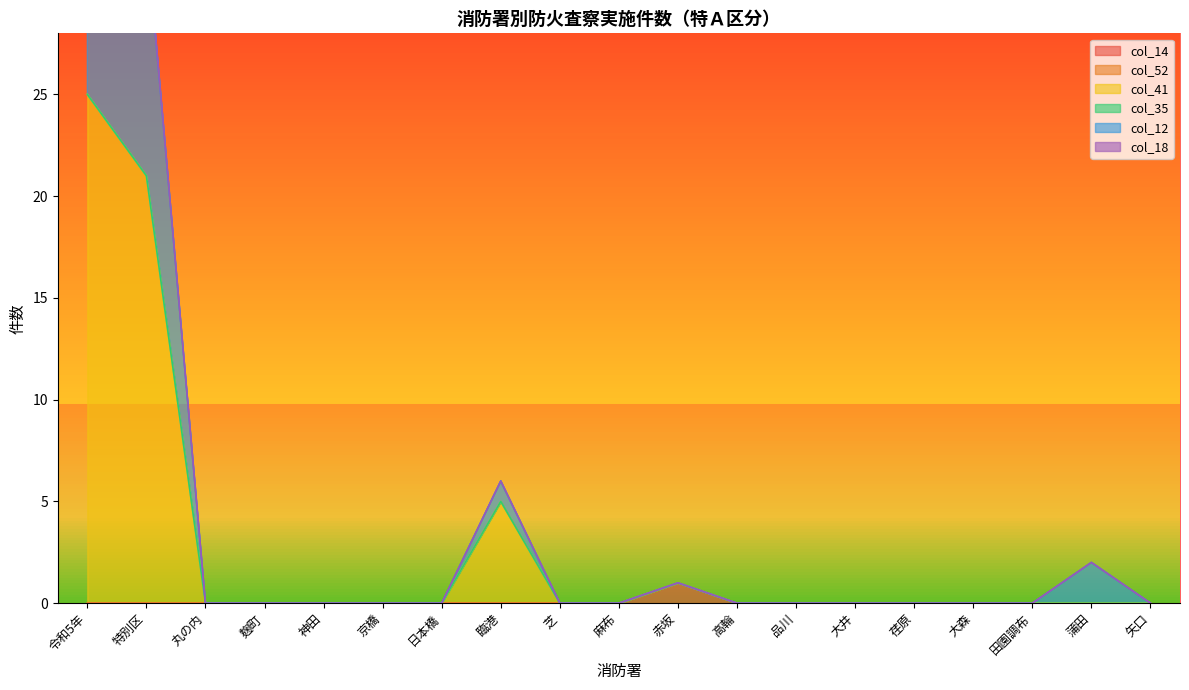

What is the label of the 17th point from the left?

田園調布